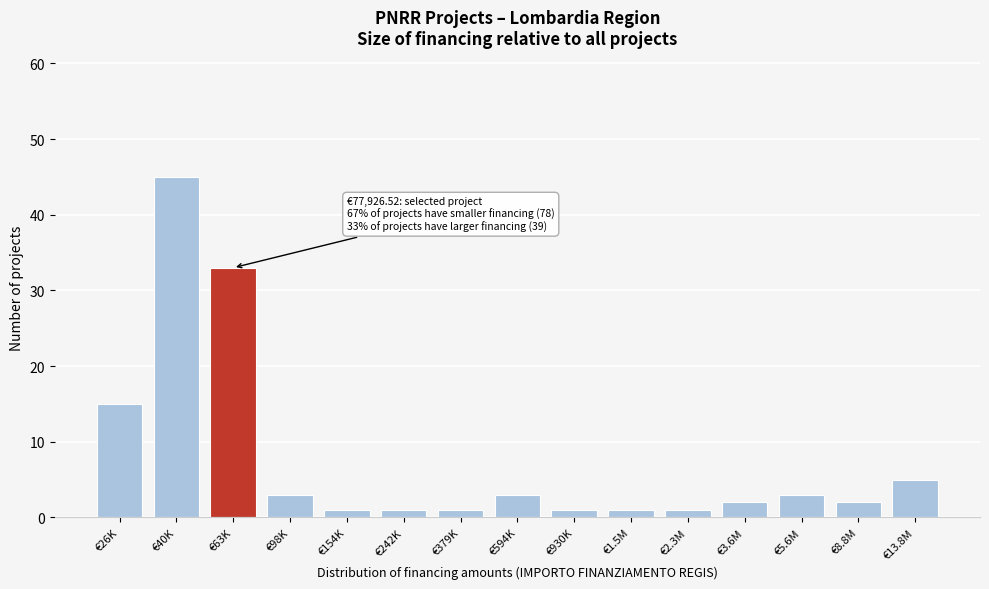

Reading left to right, list all the values displayed in this chart.

15	45	33	3	1	1	1	3	1	1	1	2	3	2	5